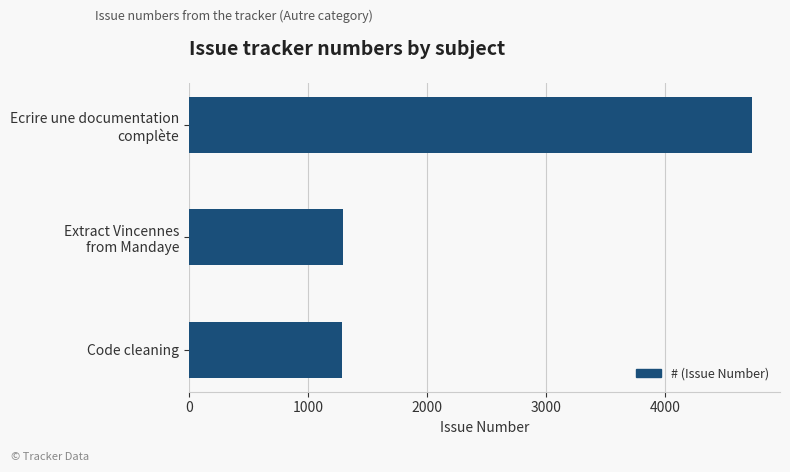

What is the smallest value displayed?

1281